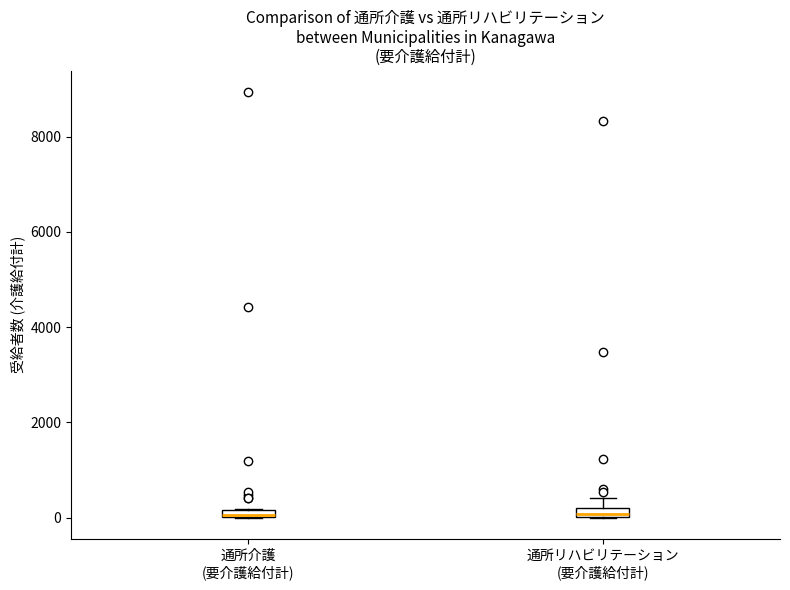

Where is the lower edge of the box for 通所リハビリテーション (要介護給付計) on the y-axis? The values are not printed on the chart, so give them approximately, as read against the axis.

0